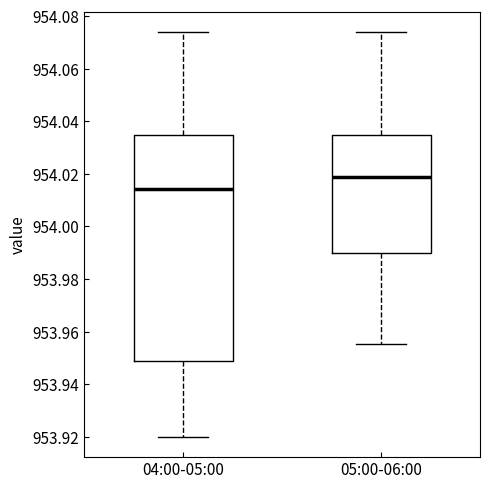

Which box is the tallest, from its lower edge to its upper edge?

04:00-05:00